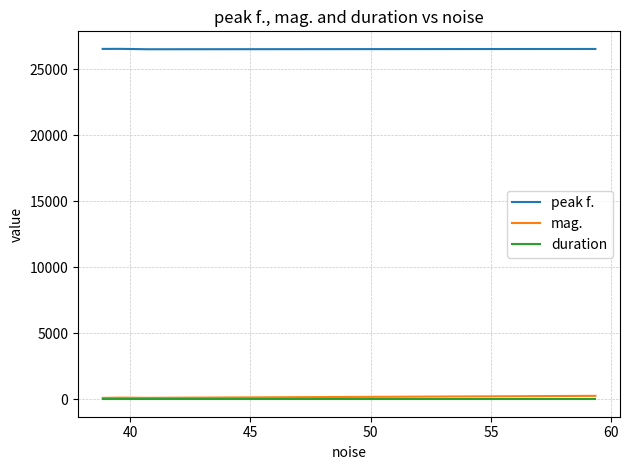

How many categories are shown in the chart?

4